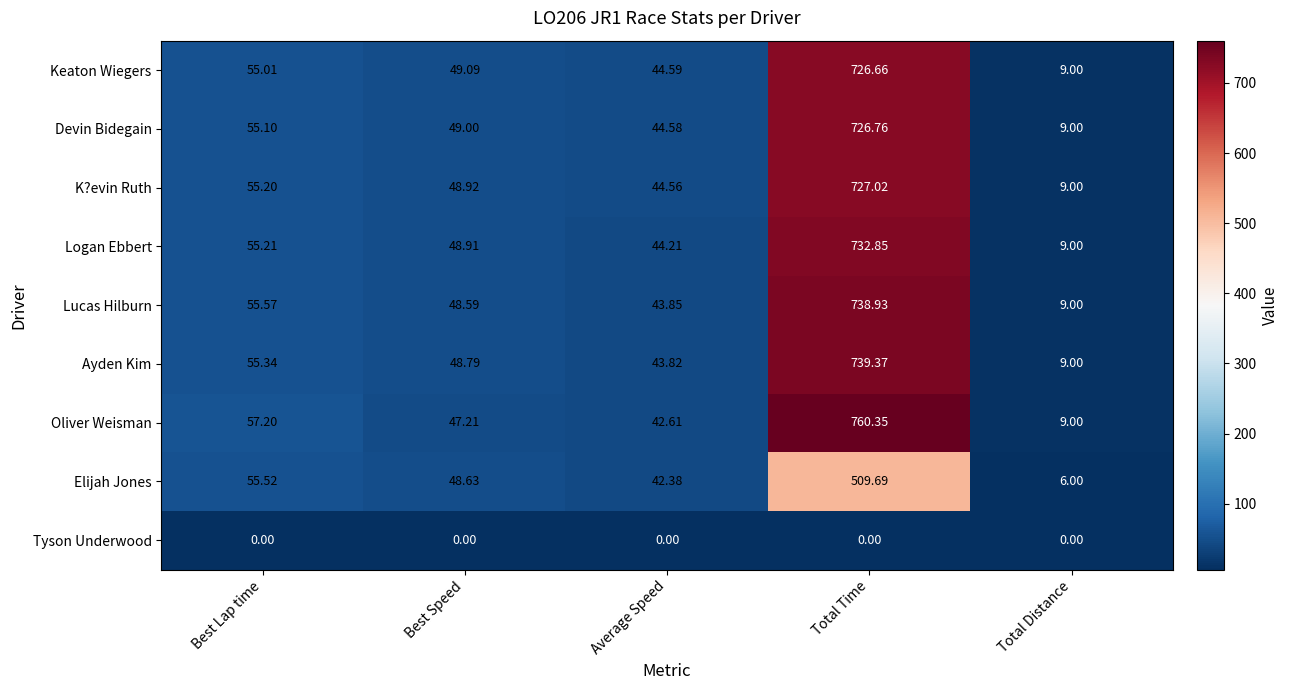

At which label does Ayden Kim reach its minimum?

Total Distance